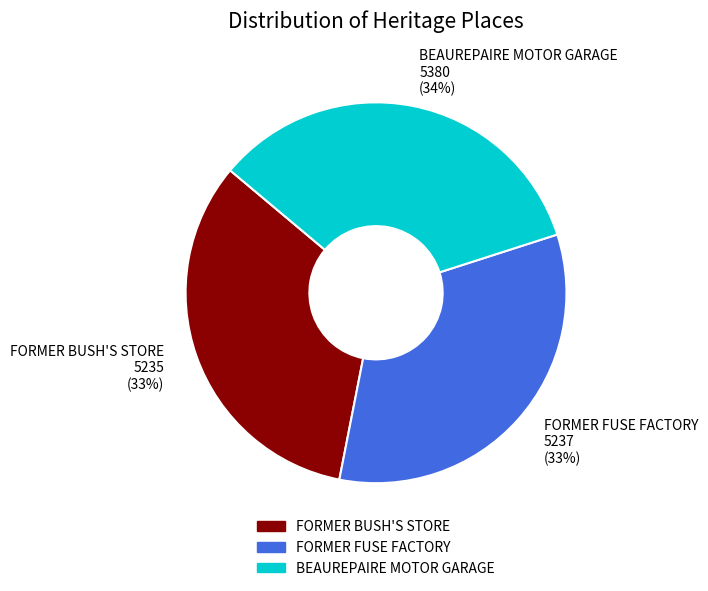

The FORMER BUSH'S STORE slice represents 33% of the pie. True or false?

True